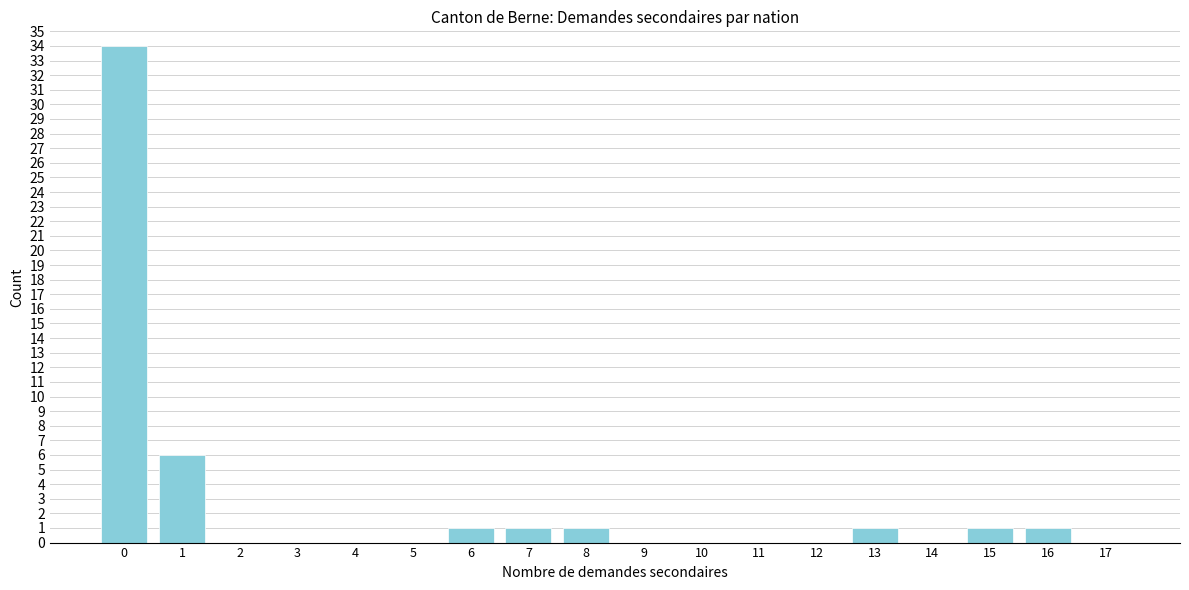

Reading left to right, extract all data points from this chart.

0=34	1=6	2=0	3=0	4=0	5=0	6=1	7=1	8=1	9=0	10=0	11=0	12=0	13=1	14=0	15=1	16=1	17=0